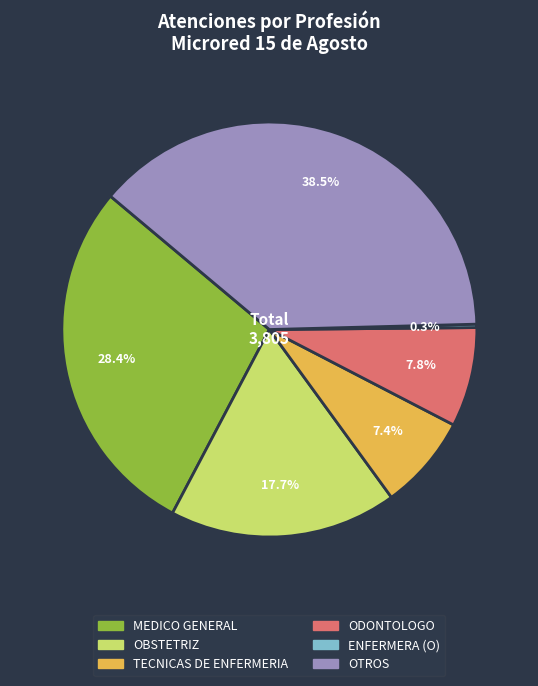

What is the total percentage of OBSTETRIZ and TECNICAS DE ENFERMERIA?

25.1%